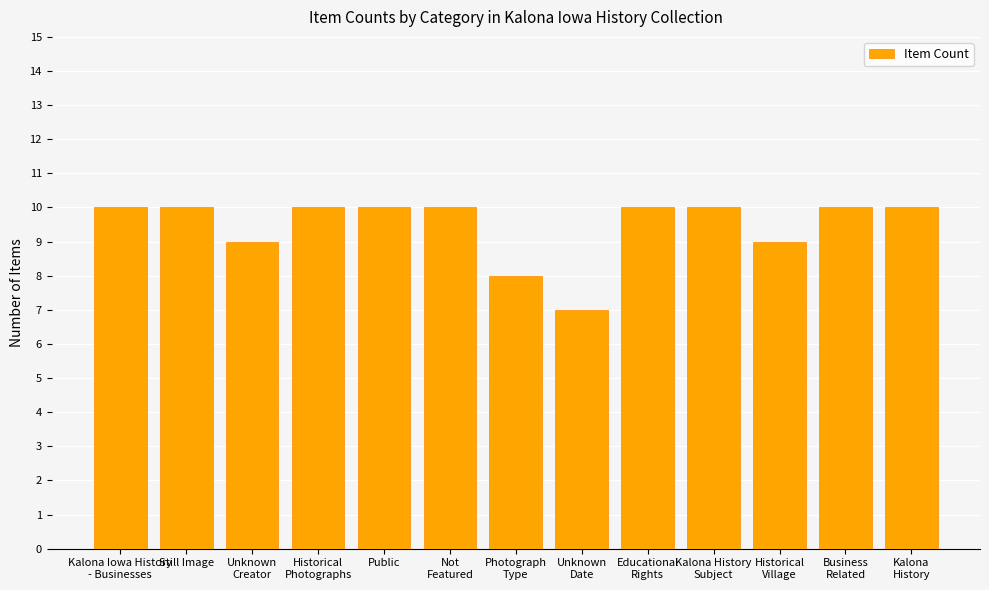

What is the sum of all values?

123